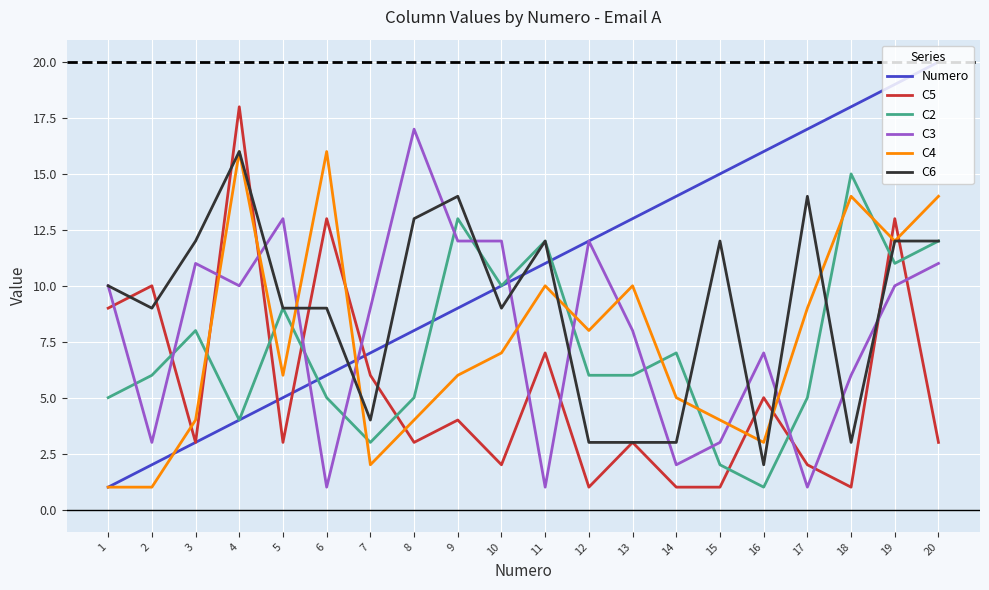

Does the chart have visible grid lines?

Yes